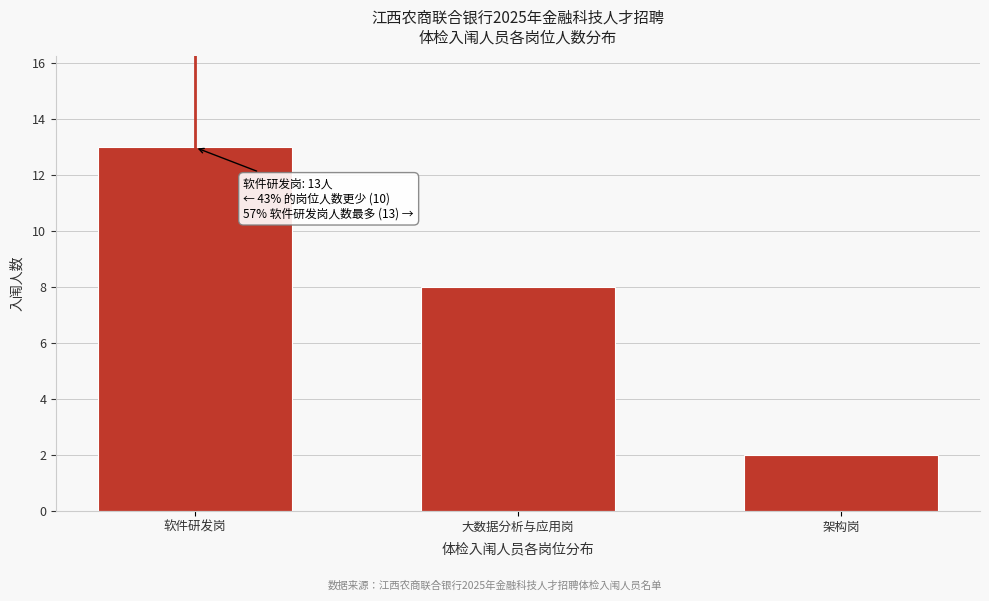

Reading left to right, what are all the values shown in this chart?

13	8	2